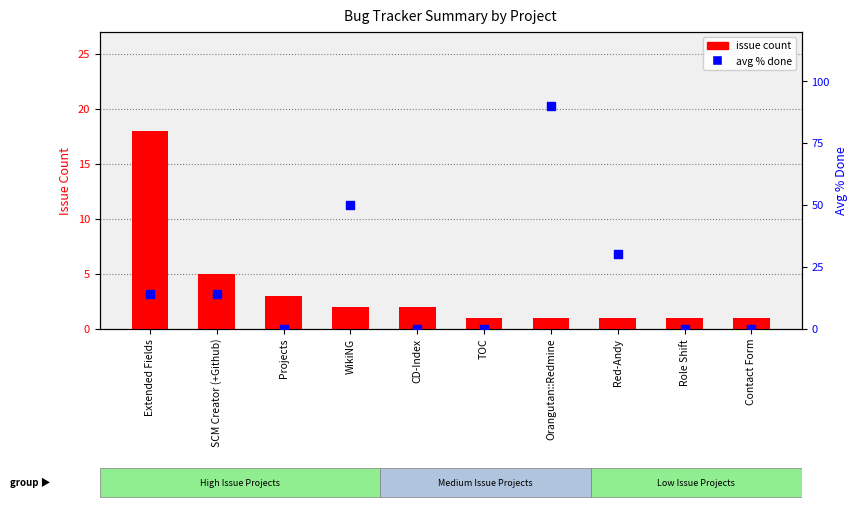

At which category is the sum across all series the highest?

Orangutan::Redmine